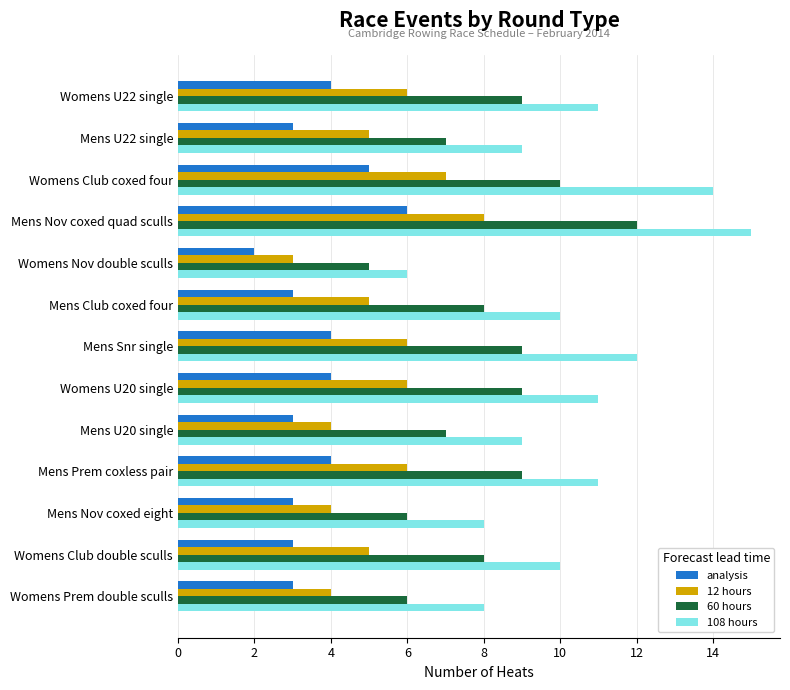

What is the total value across all series at Mens U20 single?

23